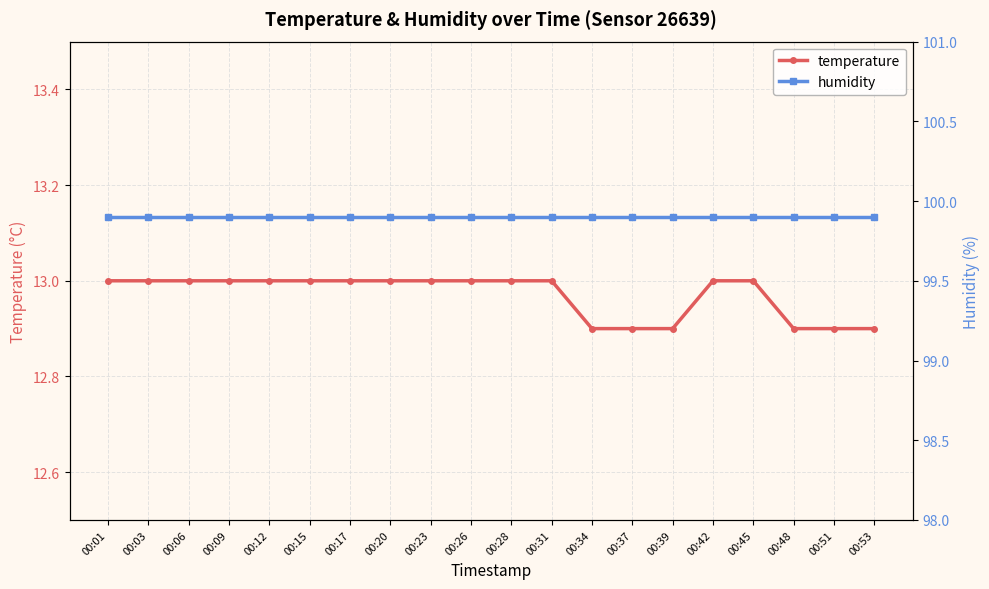

True or false: humidity has a value of 172.2 at 00:26.

False